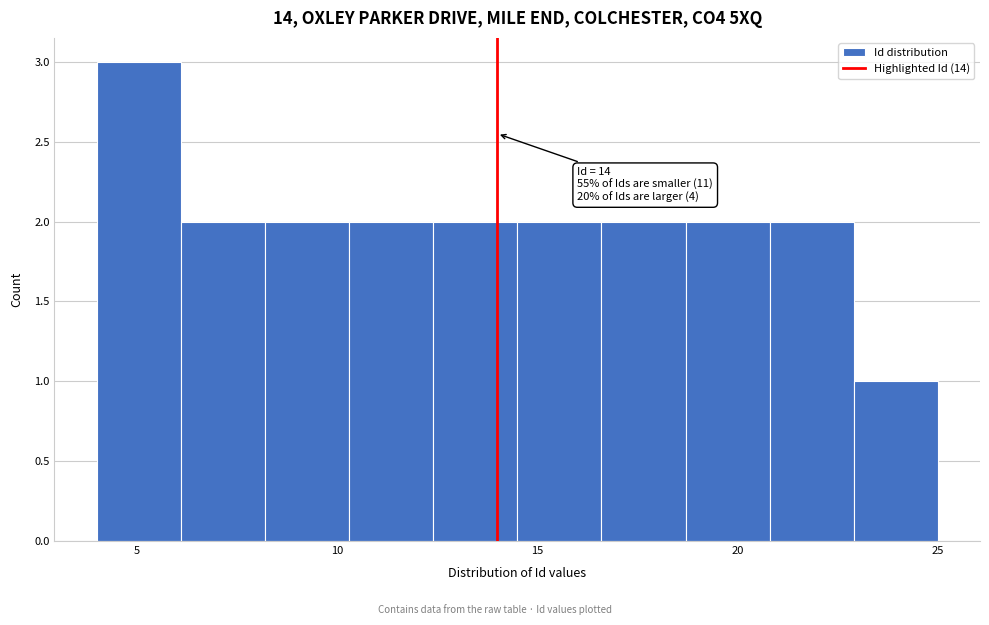

Which range on the x-axis has the tallest bar?

4.0 to 6.1